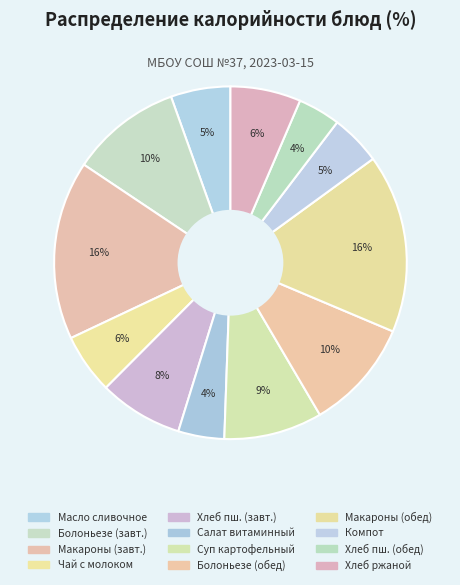

How many slices are in this pie chart?

12